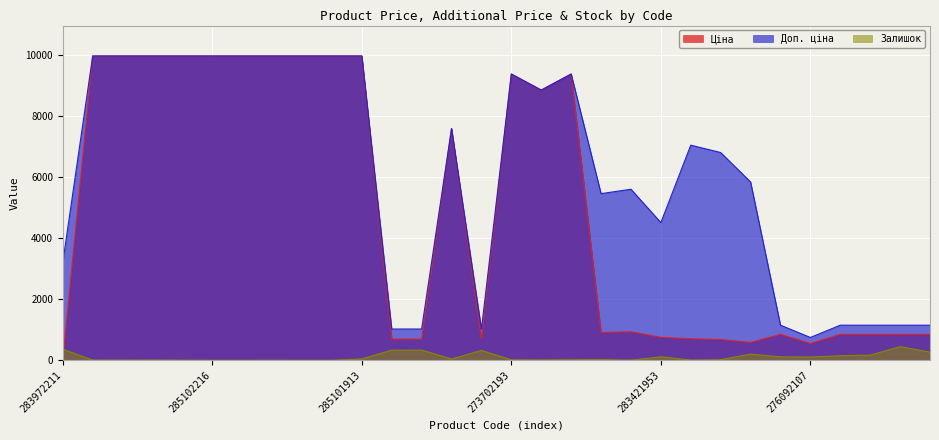

The value of Залишок at 285102219 is 13.2. True or false?

False